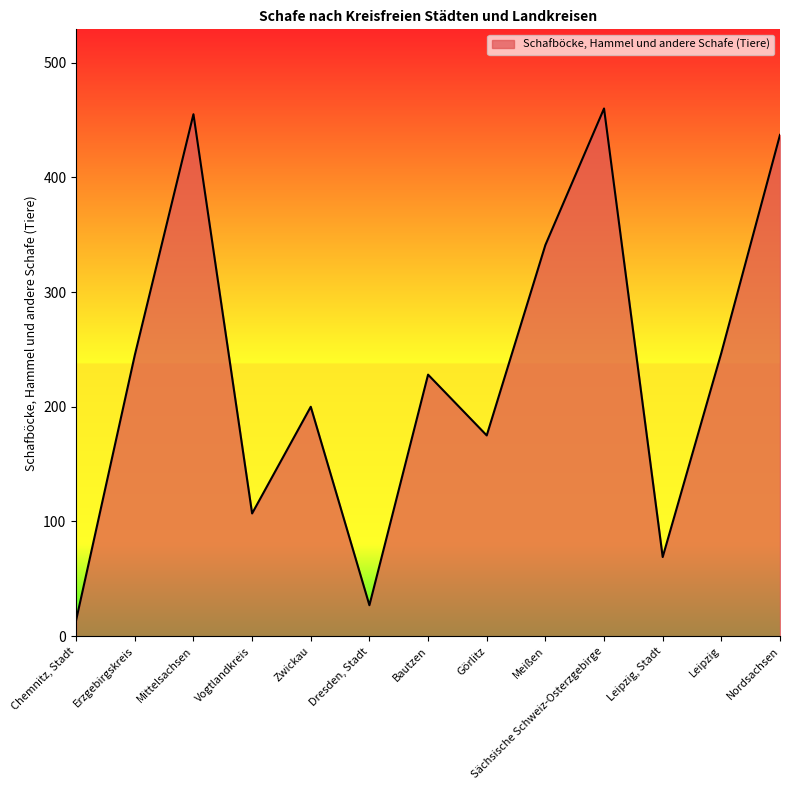

Rank the categories by value from highest to lowest.

Sächsische Schweiz-Osterzgebirge, Mittelsachsen, Nordsachsen, Meißen, Leipzig, Erzgebirgskreis, Bautzen, Zwickau, Görlitz, Vogtlandkreis, Leipzig, Stadt, Dresden, Stadt, Chemnitz, Stadt